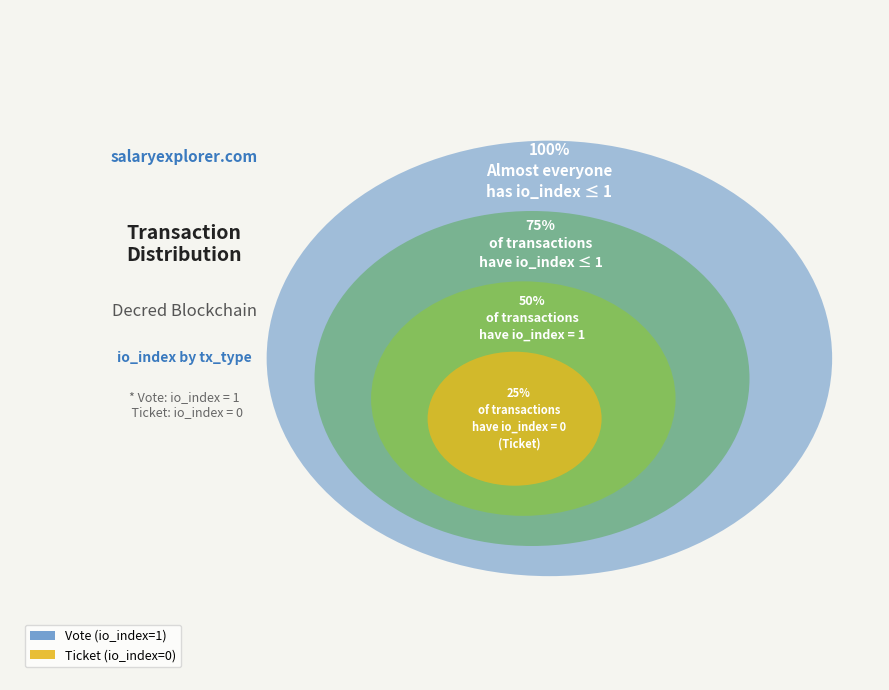

What is the majority slice?

Vote